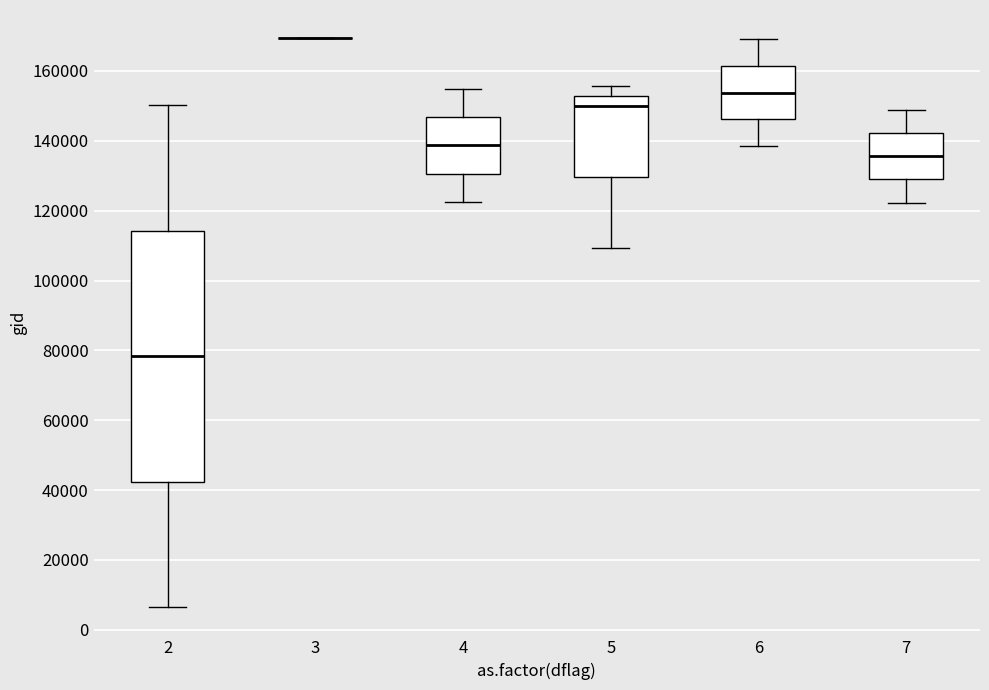

Reading left to right, read every box against the y-axis: the position of its median line, the range the box covers, and the ends of its whiskers. The values are not printed on the chart, so give them approximately, as read against the axis.

2: median 78000, box 42000 to 114000, whiskers 6000 to 150000
3: box collapsed to a line at 170000, whiskers 170000 to 170000
4: median 138000, box 130000 to 146000, whiskers 122000 to 154000
5: median 150000, box 130000 to 152000, whiskers 110000 to 156000
6: median 154000, box 146000 to 162000, whiskers 138000 to 170000
7: median 136000, box 128000 to 142000, whiskers 122000 to 148000